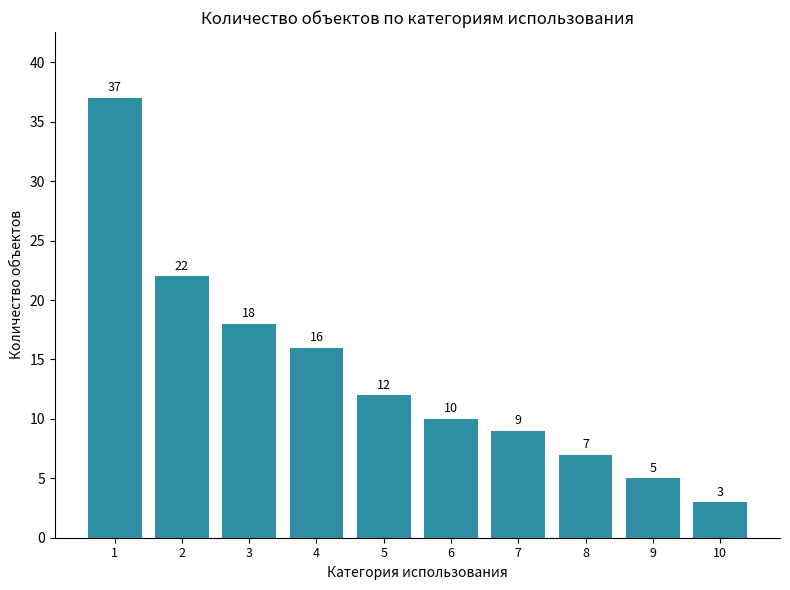

The value at 6 is 4. True or false?

False